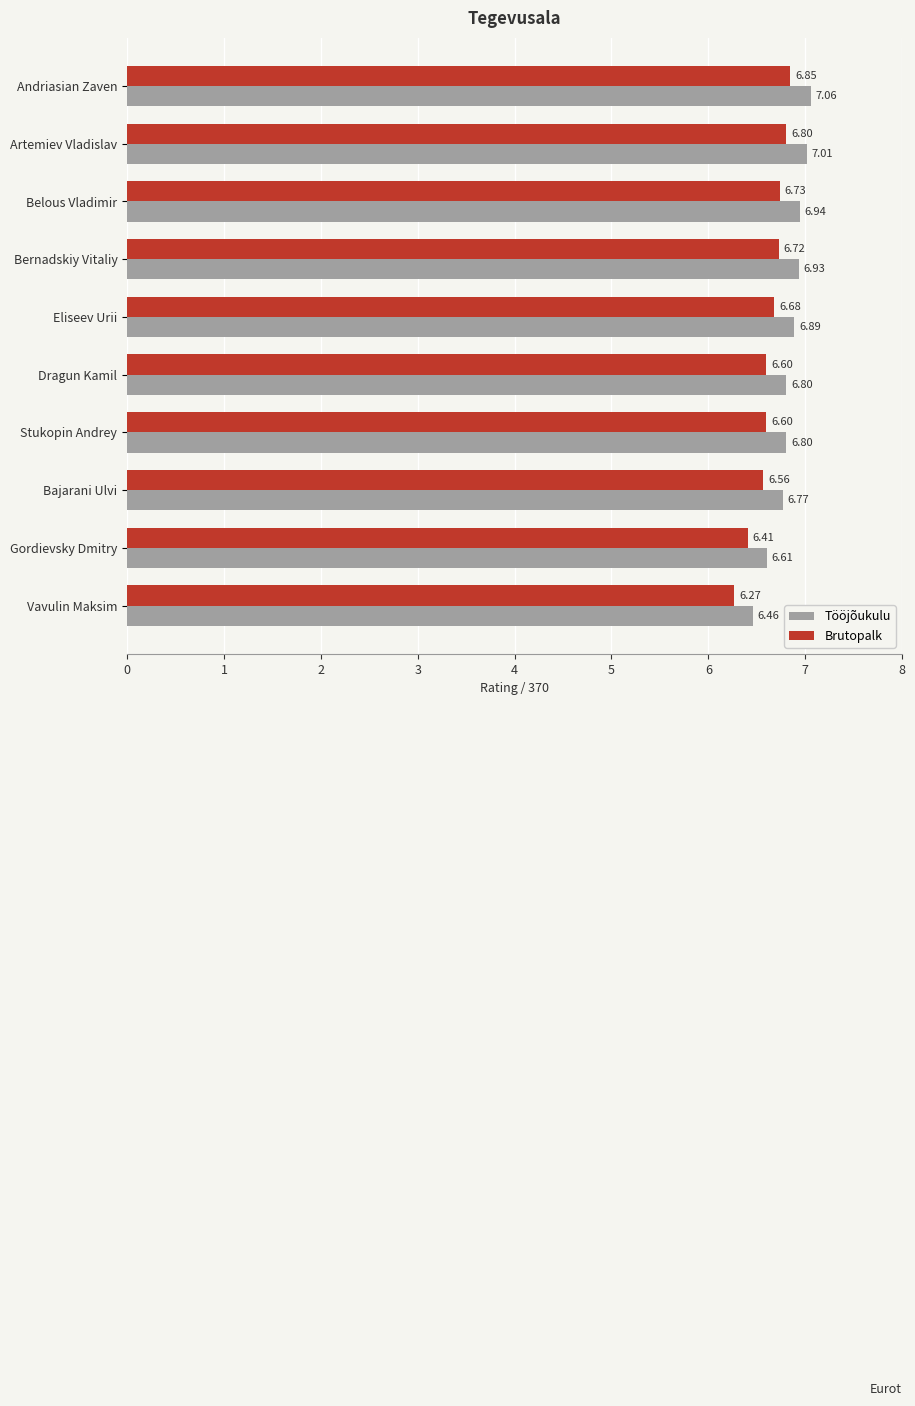

Where is Tööjõukulu nearest to the value 6?

Vavulin Maksim